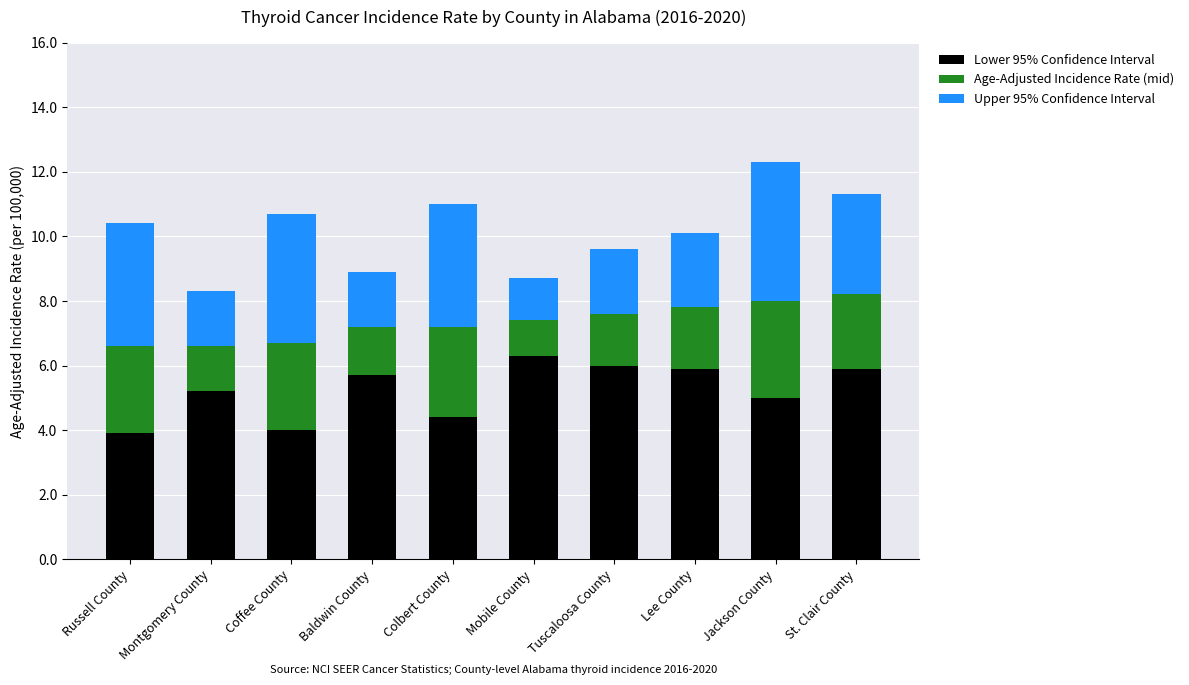

What is the approximate value of Lower 95% Confidence Interval at Russell County?

3.9